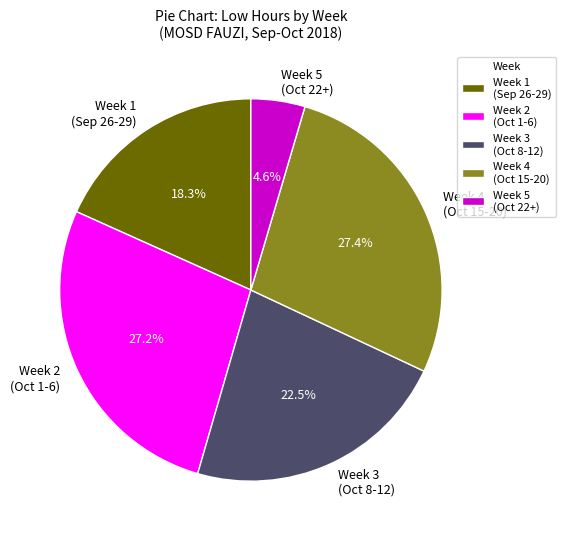

Is there any slice that represents more than half of the pie?

No